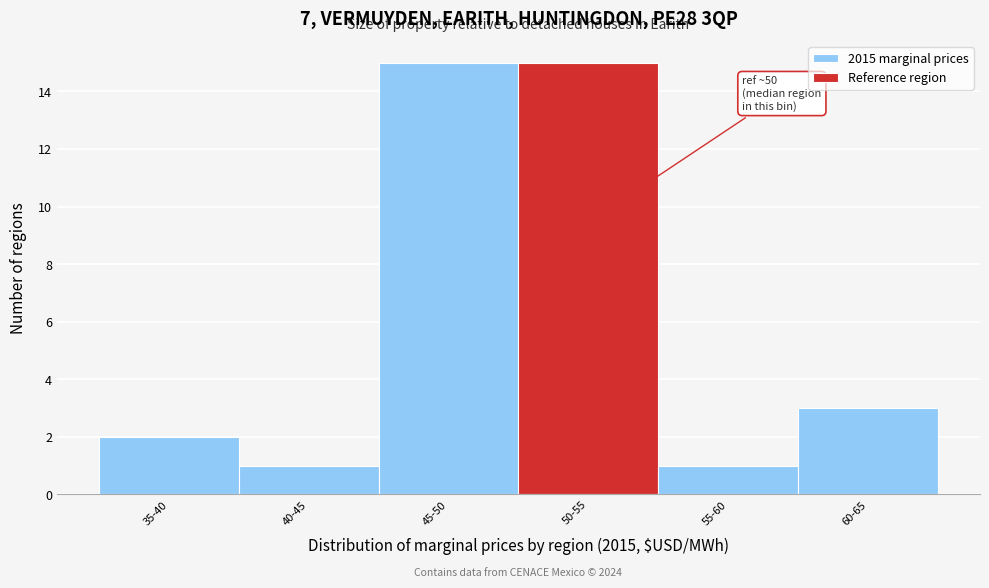

Reading left to right, extract all data points from this chart.

2	1	15	15	1	3